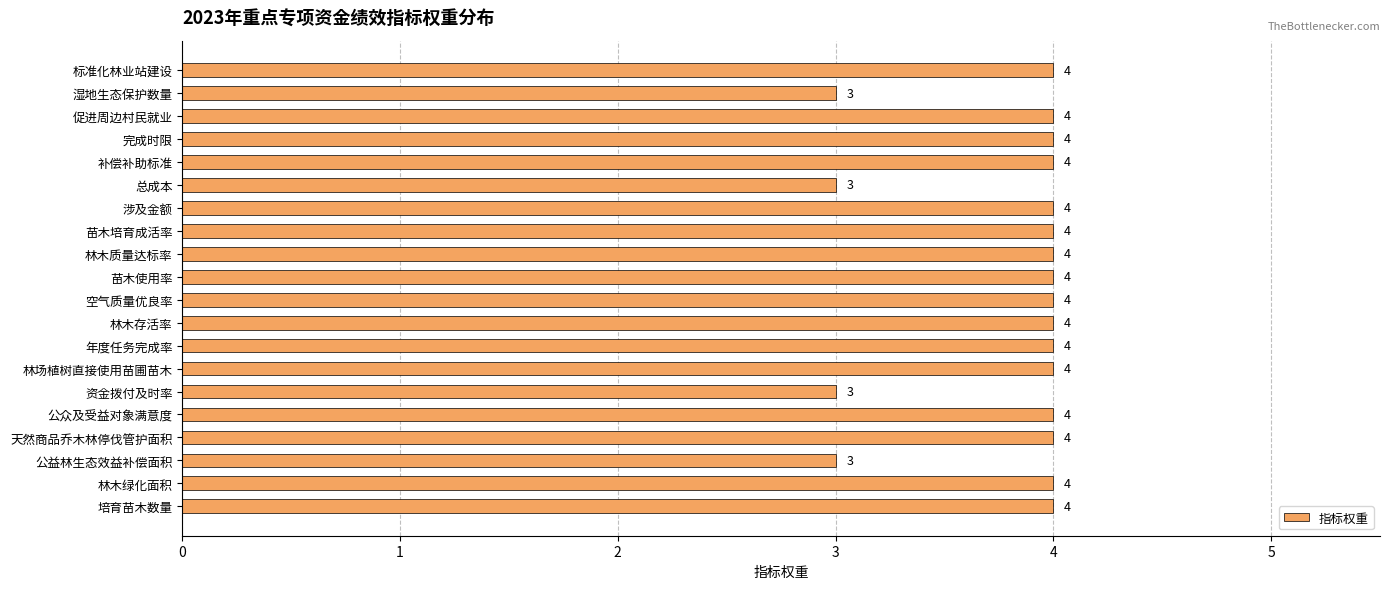

What value does the data have at 资金拨付及时率?

3